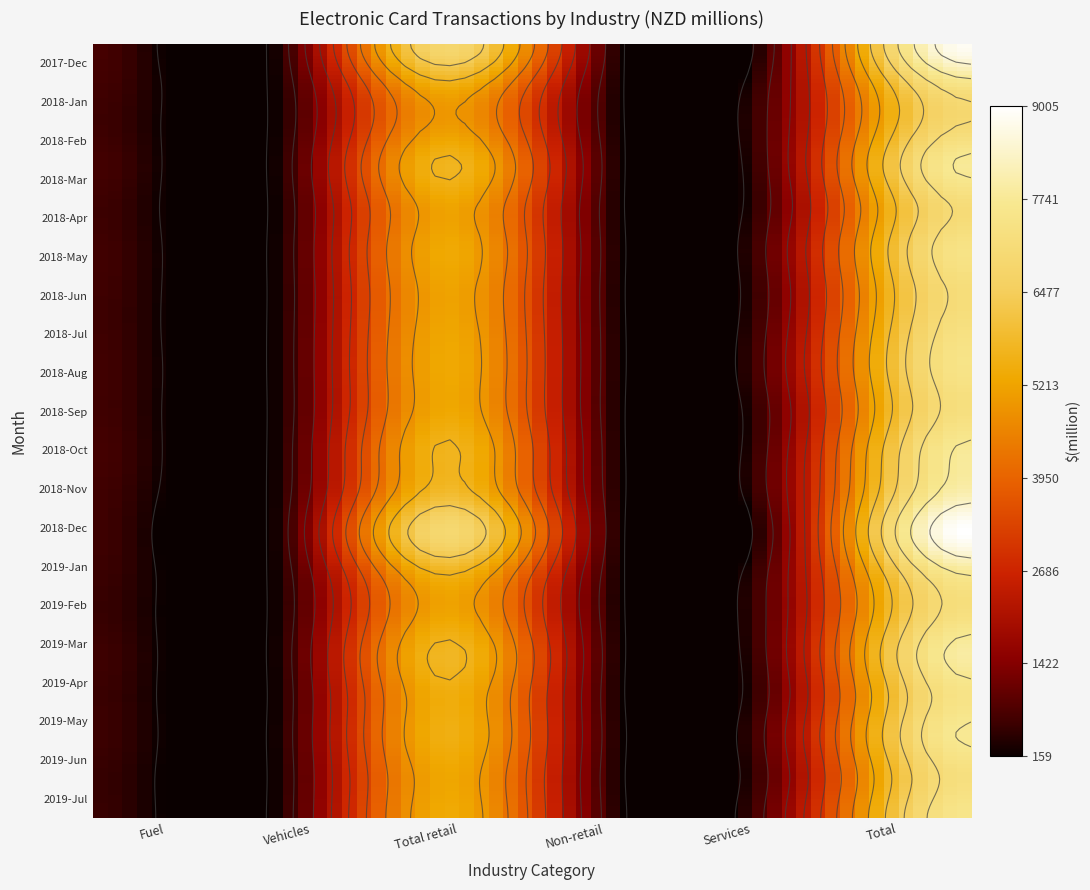

At which category is the sum across all series the highest?

5